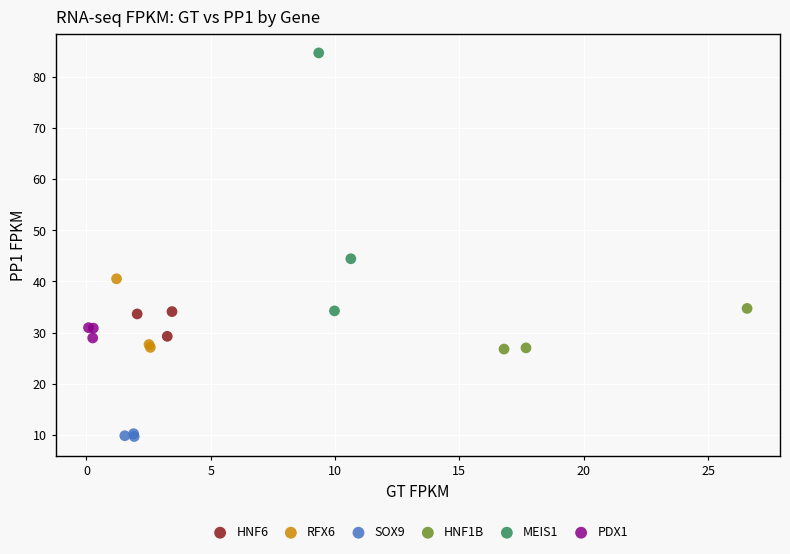

Which series reaches the maximum Y coordinate?

MEIS1